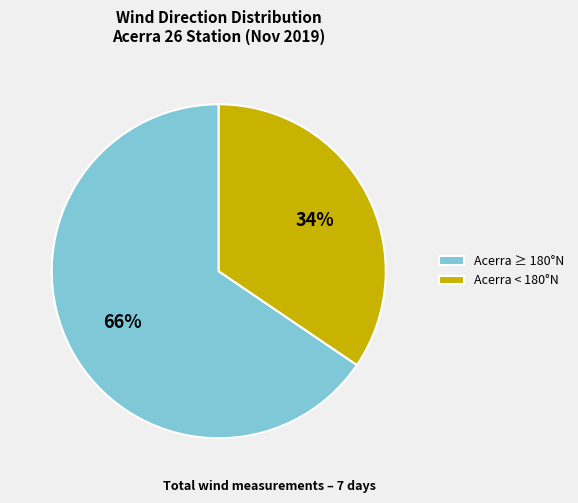

To the nearest percent, what is the combined percentage of Acerra ≥ 180°N and Acerra < 180°N?

100%